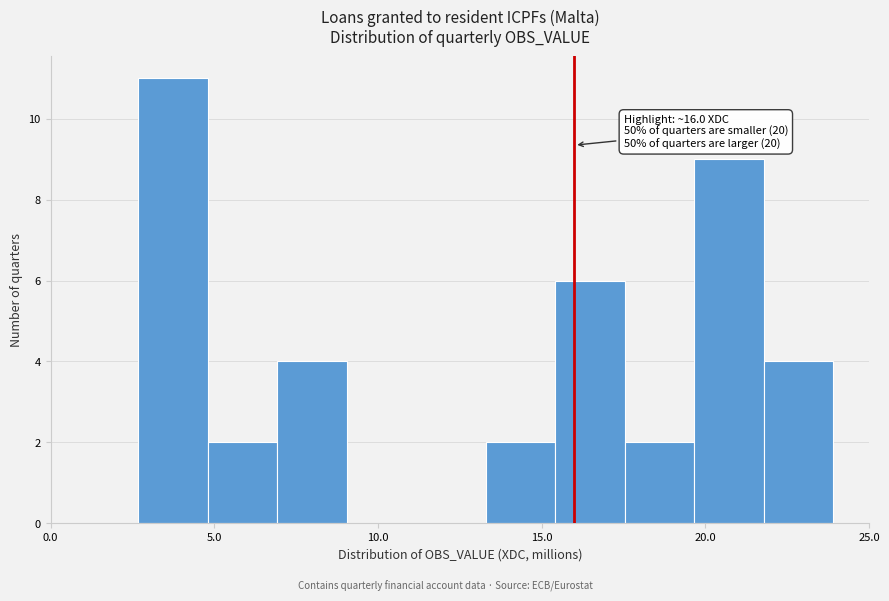

Which range on the x-axis has the tallest bar?

2.5 to 5.0